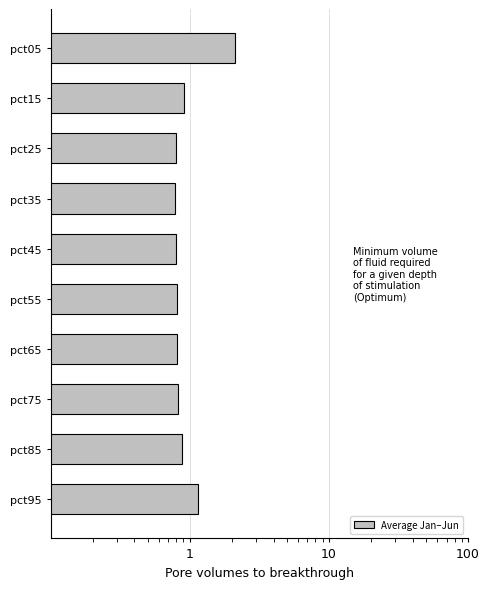

Between pct15 and pct05, which is larger?

pct05